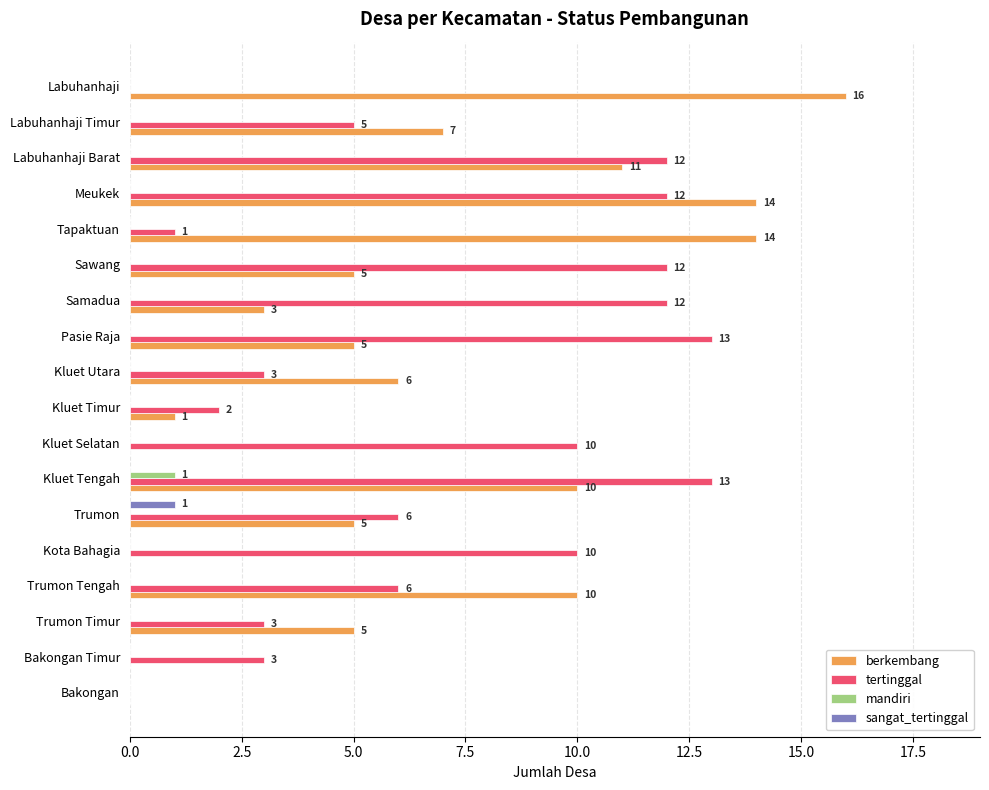

What is the total value across all series at Meukek?

26